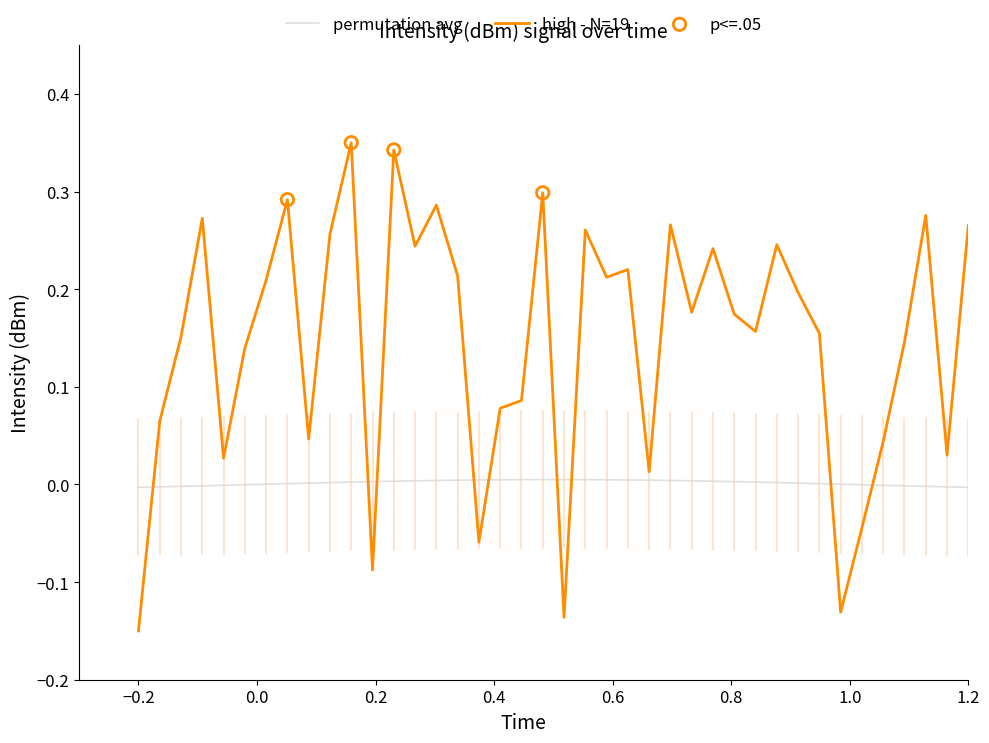

Which series has the largest range (max minus min)?

high - N=19